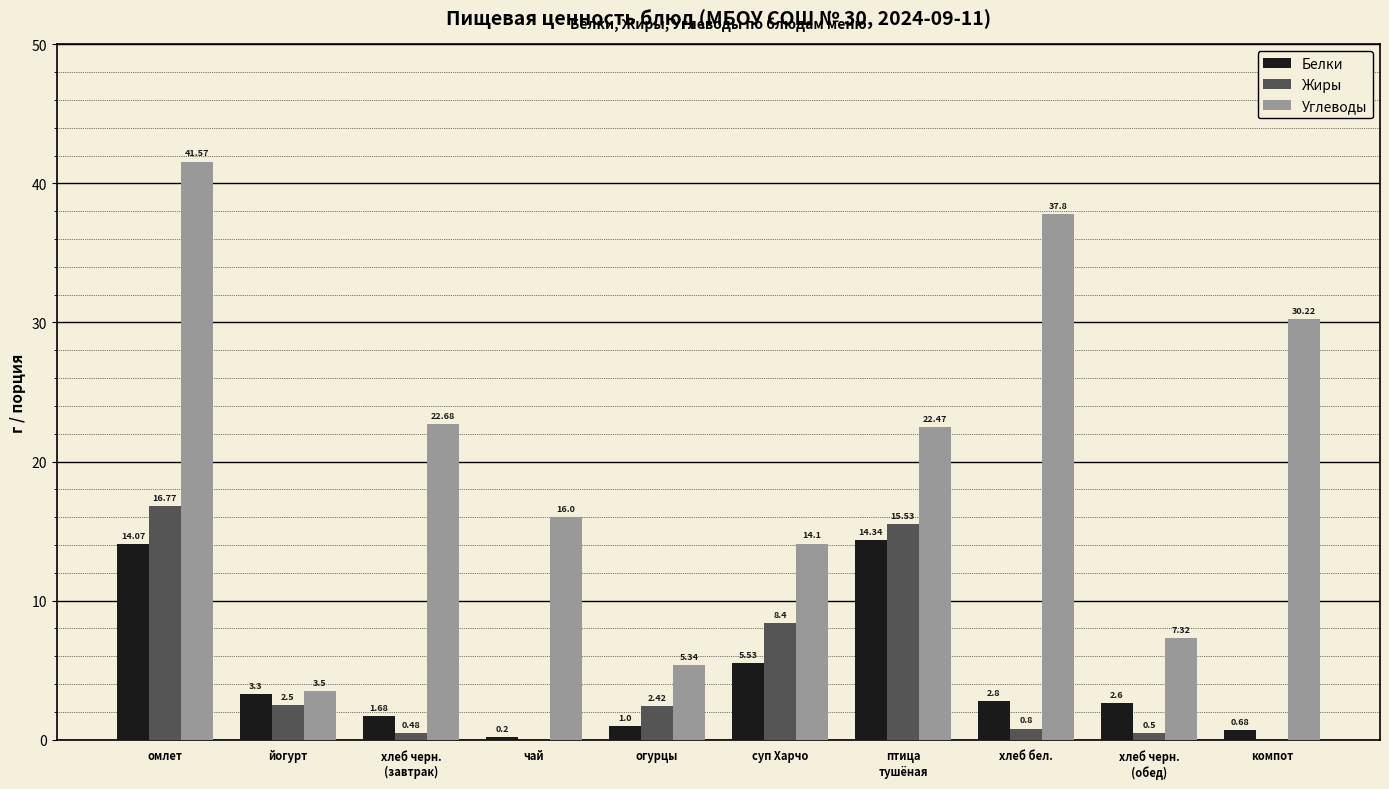

Count the number of categories in the chart.

10